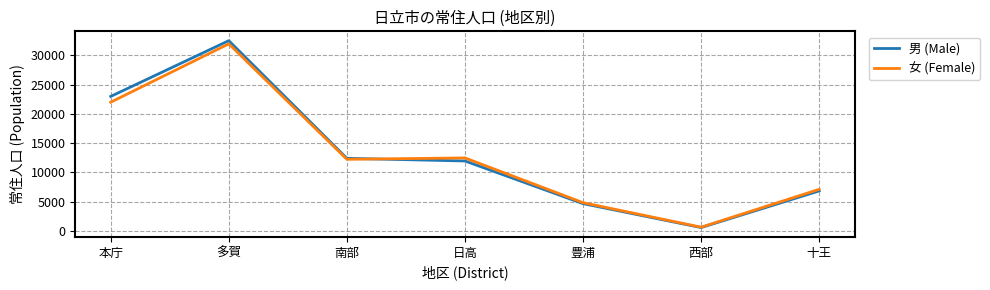

At which label is 女 (Female) closest to 16313?

日高